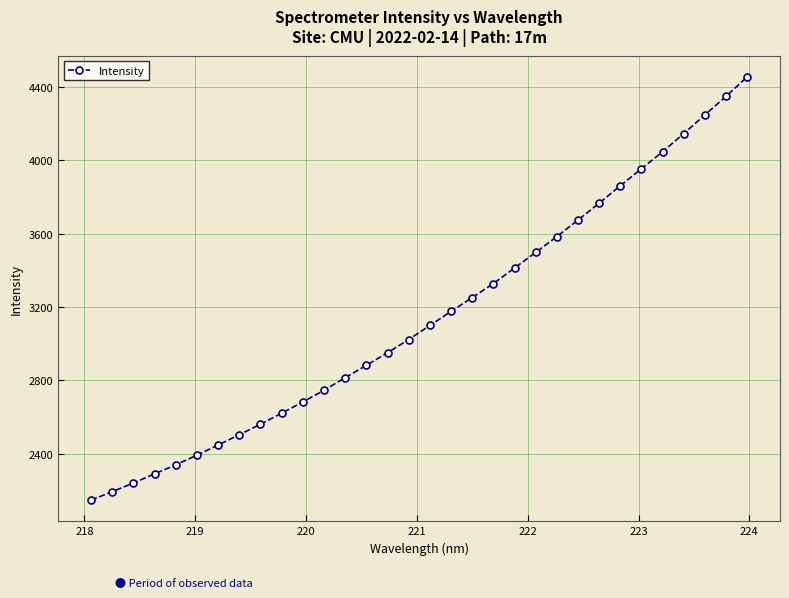

What is the maximum value shown in the chart?

4454.0